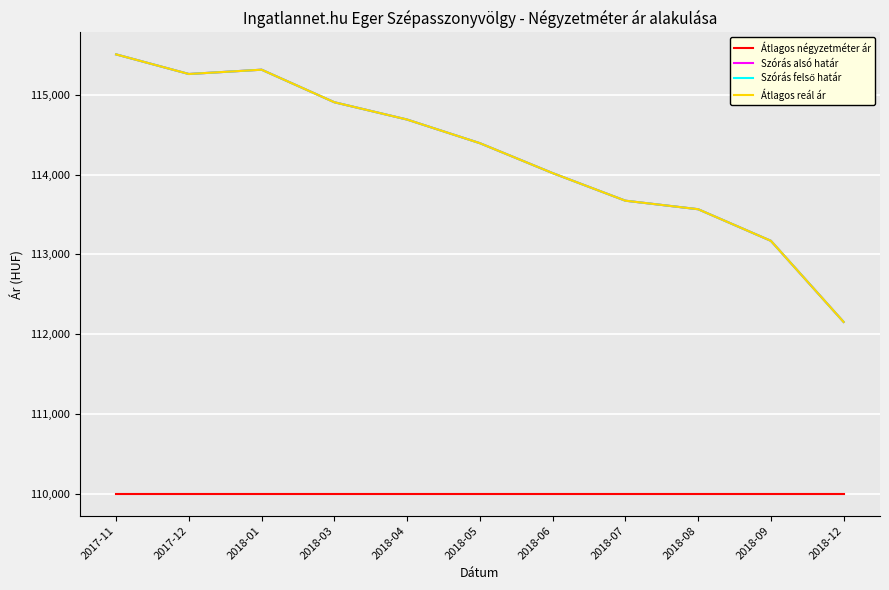

What is the difference between the highest and lowest values at 2018-08?

3567